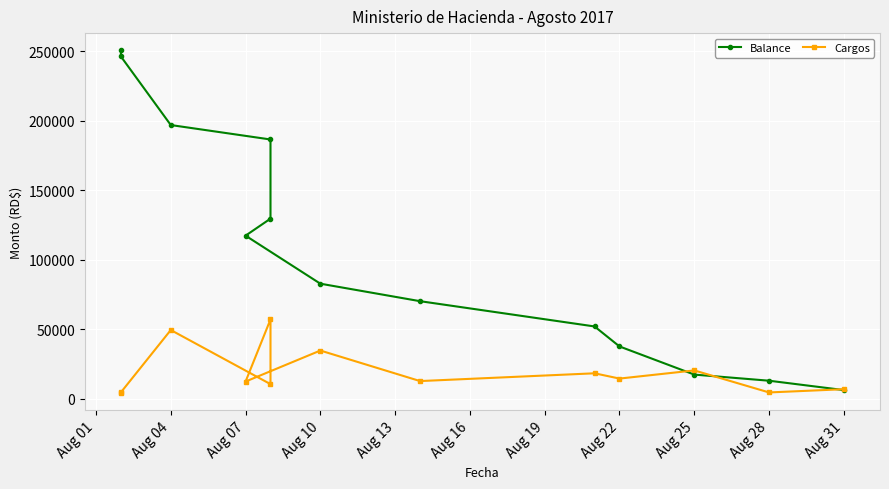

What is the greatest value displayed?

250879.3